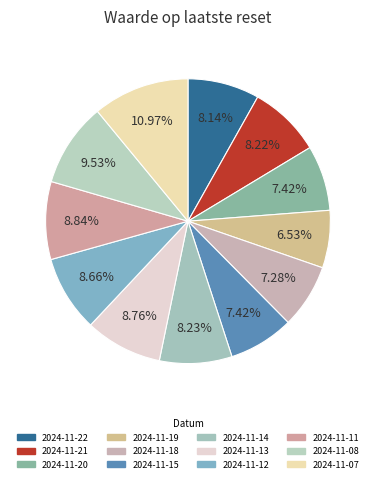

Is the sum of 2024-11-14 and 2024-11-13 greater than half?

No